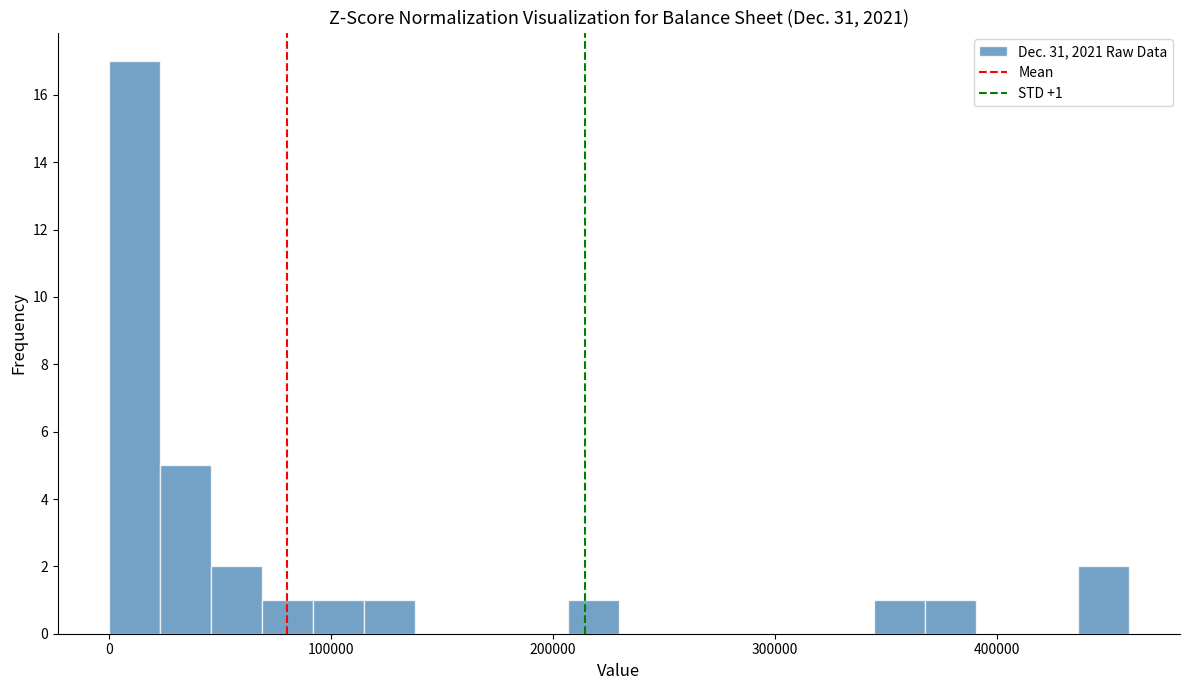

Around what value on the x-axis is the tallest bar? Give the approximate position of its centre, as read against the axis.

10000